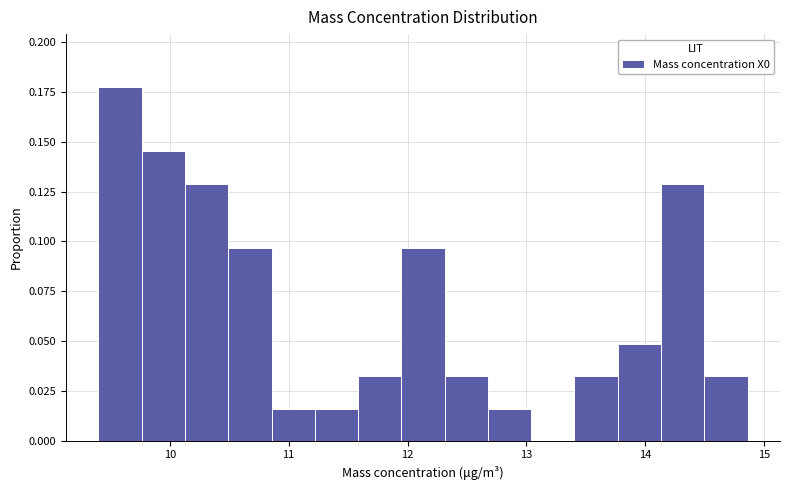

Read against the x-axis, roughly where is the centre of the tallest bar?

9.6